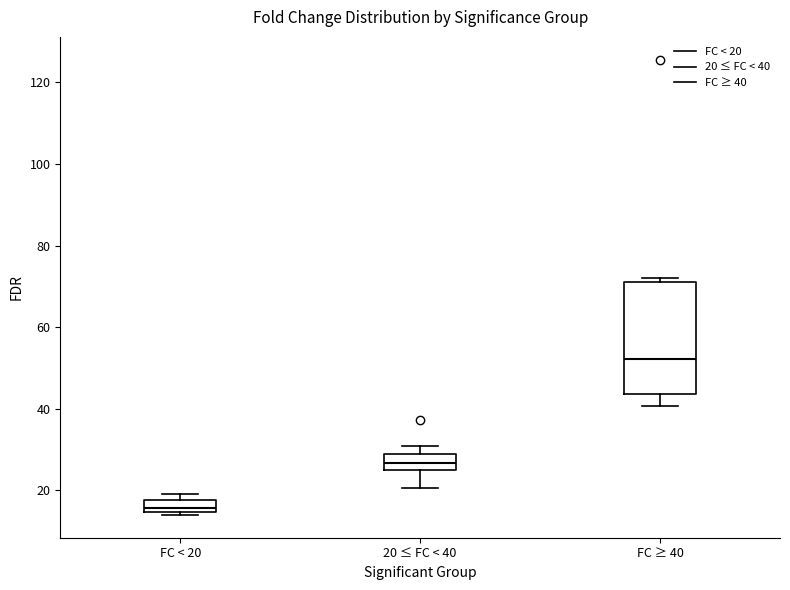

Reading left to right, read every box against the y-axis: the position of its median line, the range the box covers, and the ends of its whiskers. The values are not printed on the chart, so give them approximately, as read against the axis.

FC < 20: median 16, box 14 to 18, whiskers 14 (just below the box's lower edge) to 20
20 ≤ FC < 40: median 26, box 24 to 28, whiskers 20 to 30
FC ≥ 40: median 52, box 44 to 72, whiskers 40 to 72 (just above the box's upper edge)